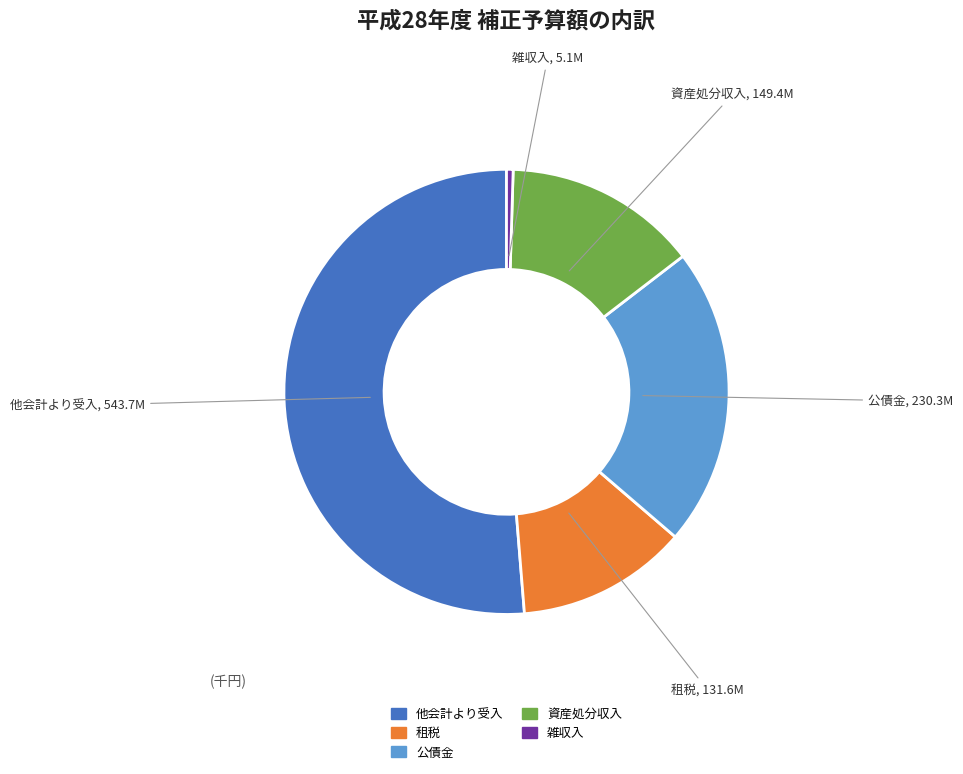

Which has a higher value, 雑収入 or 資産処分収入?

資産処分収入